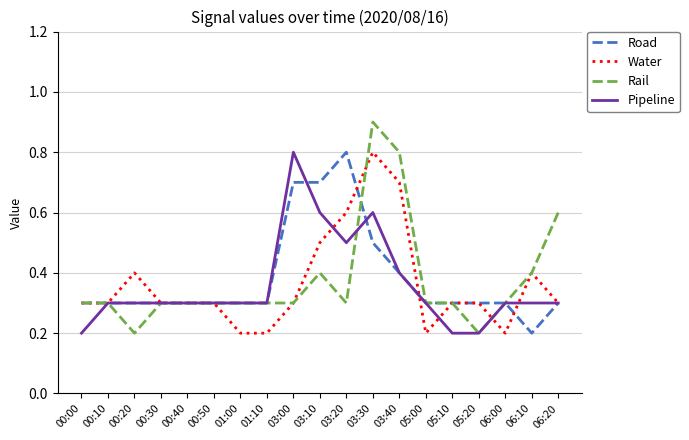

At which category is the sum across all series the highest?

03:30